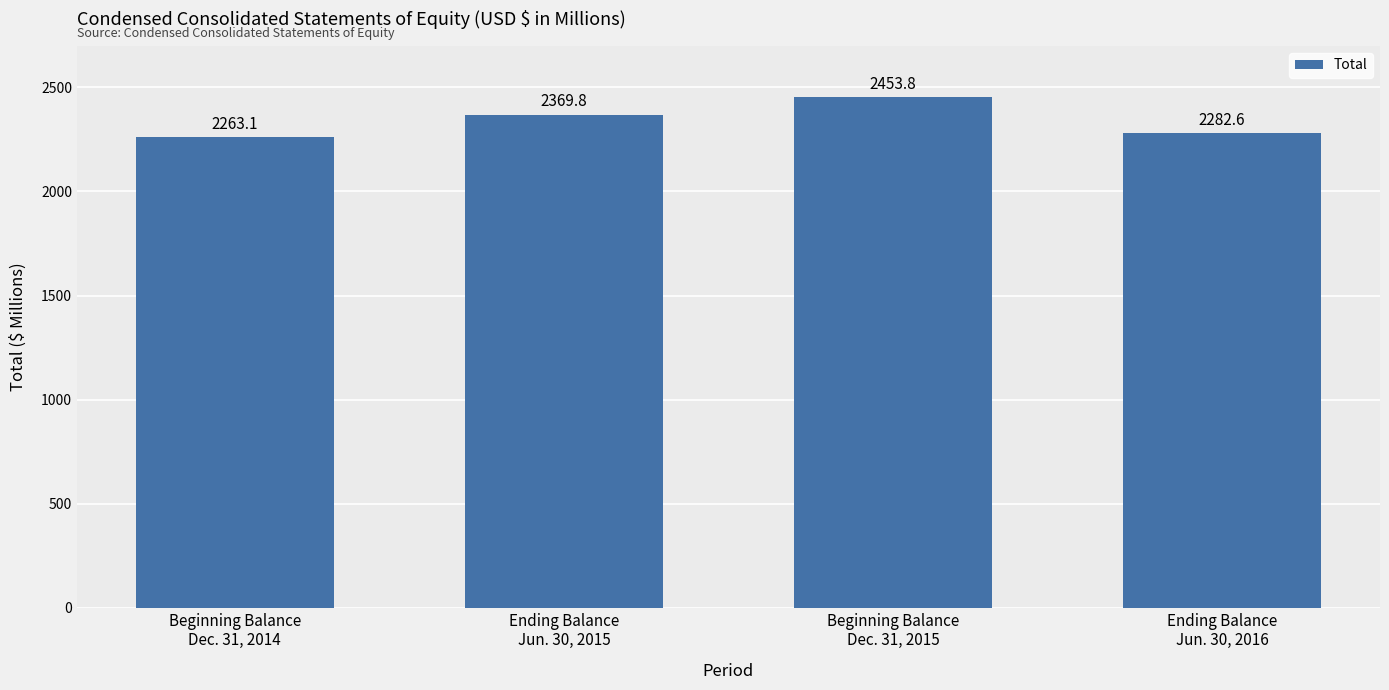

Which has a higher value, Ending Balance
Jun. 30, 2016 or Beginning Balance
Dec. 31, 2015?

Beginning Balance
Dec. 31, 2015